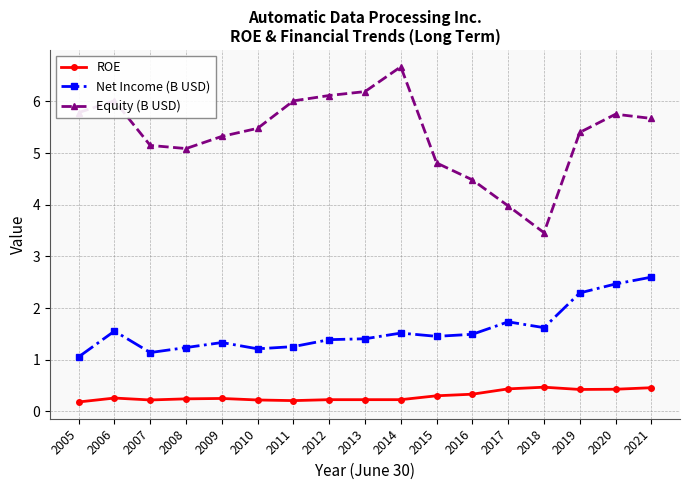

True or false: Equity (B USD) has a value of 4.8 at 2015.

True